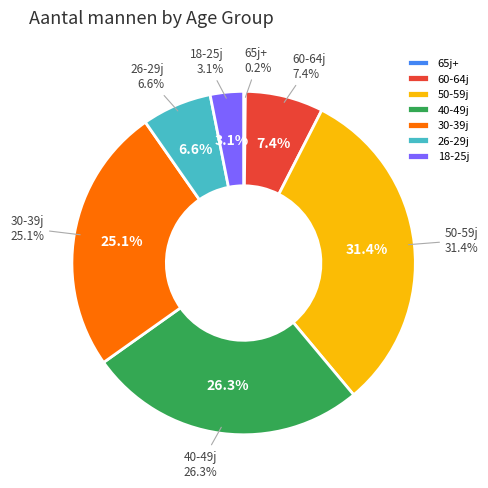

Is there a majority slice in this chart?

No